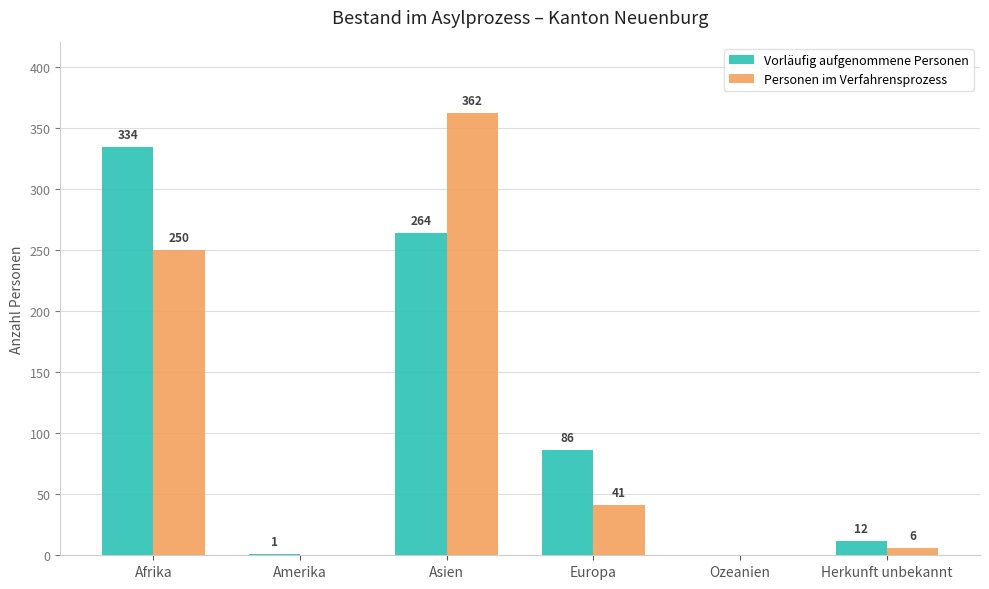

The value of Personen im Verfahrensprozess at Asien is 362. True or false?

True